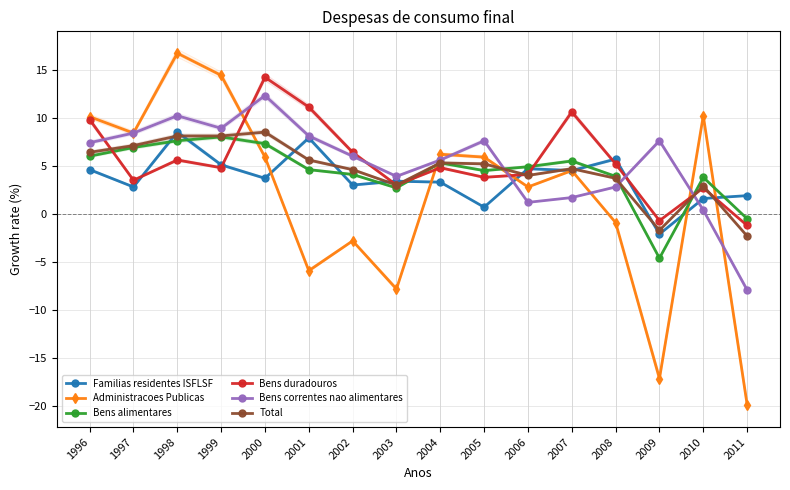

At which category is the sum across all series the highest?

1998